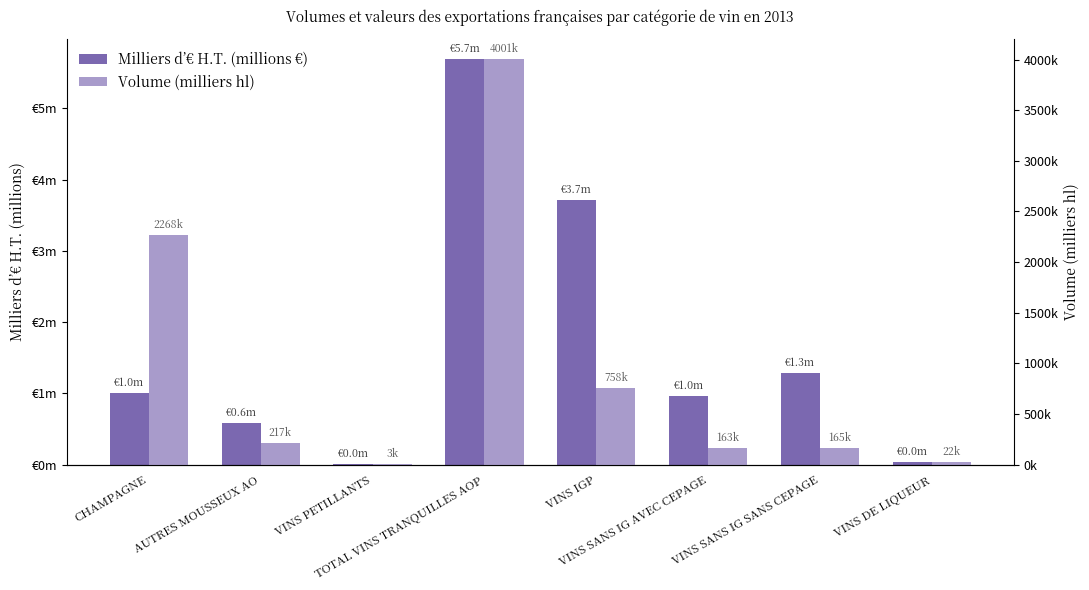

Reading left to right, list all the values displayed in this chart.

Milliers d’€ H.T. (millions €): 1.0	0.6	0.0	5.7	3.7	1.0	1.3	0.0
Volume (milliers hl): 2267.9	217.4	3.2	4000.9	757.9	163.2	164.7	22.1